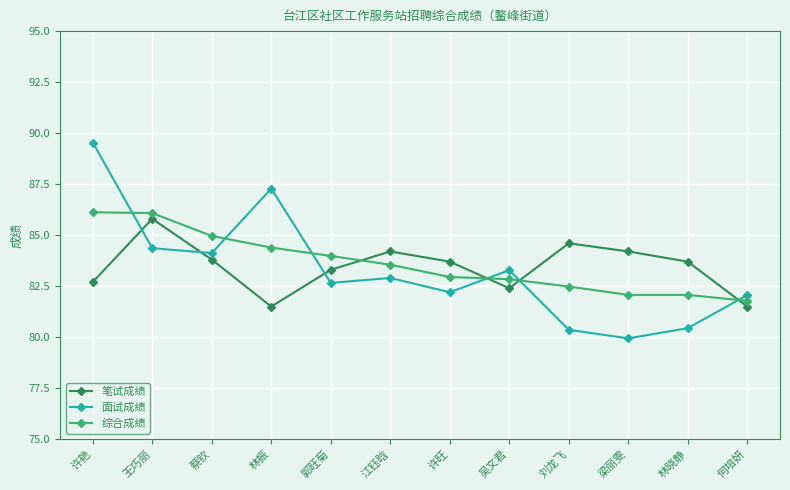

What is the average value of the 笔试成绩 series?

83.5